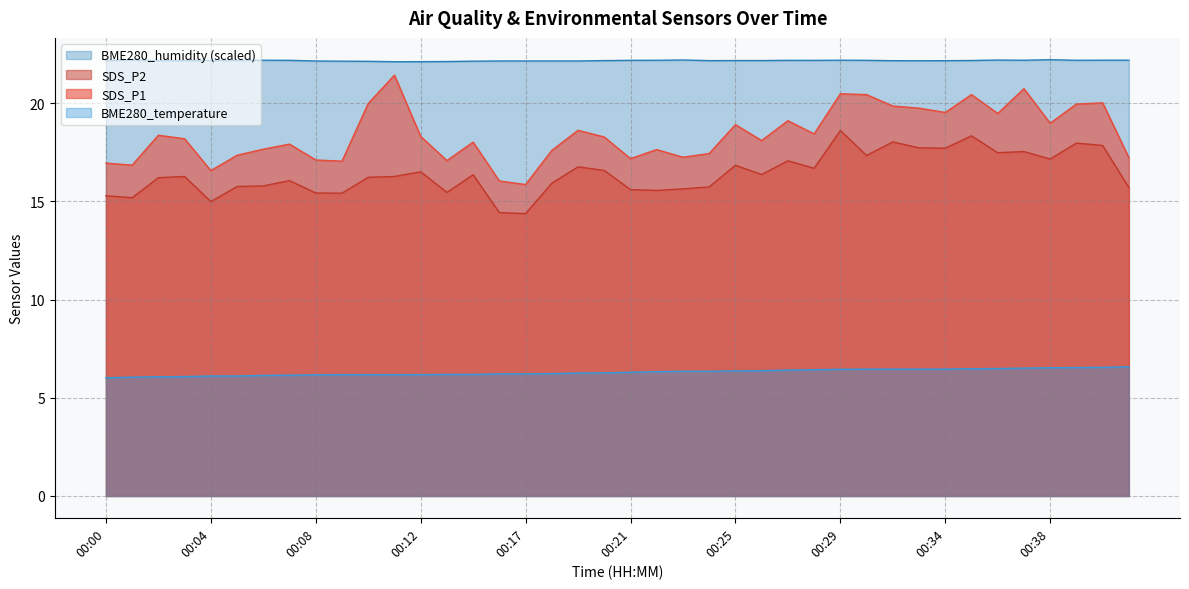

Which has a higher value, 00:37 or 00:29?

00:37